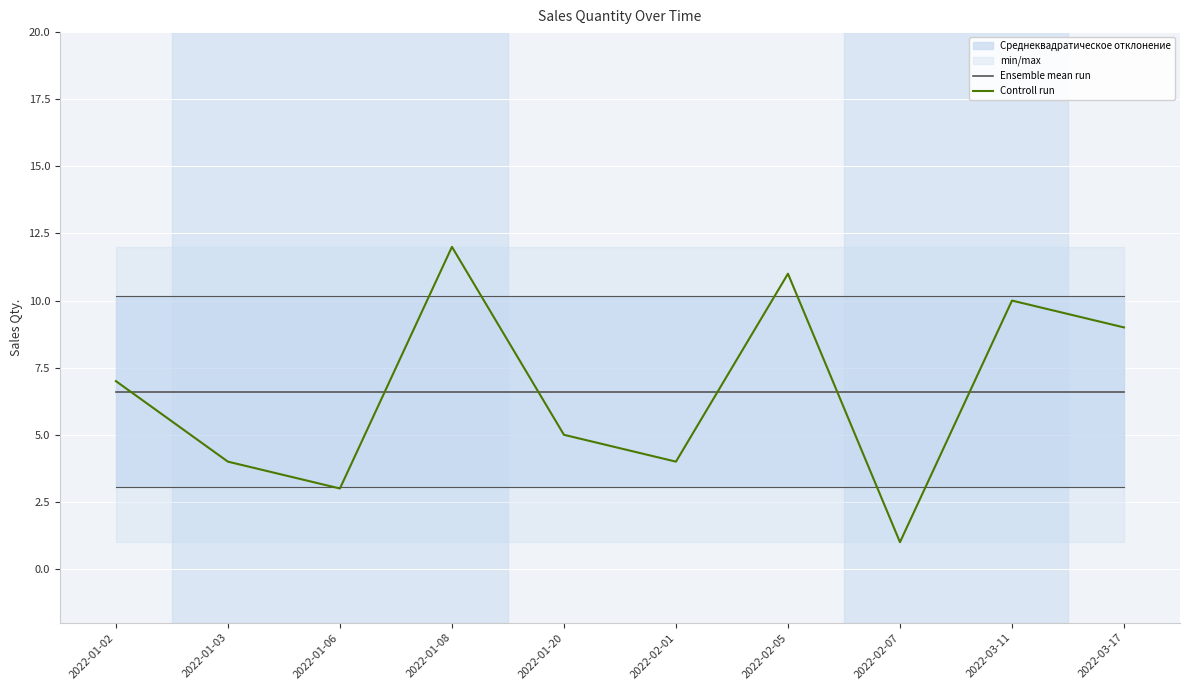

What is the label of the 3rd point from the left?

2022-01-06